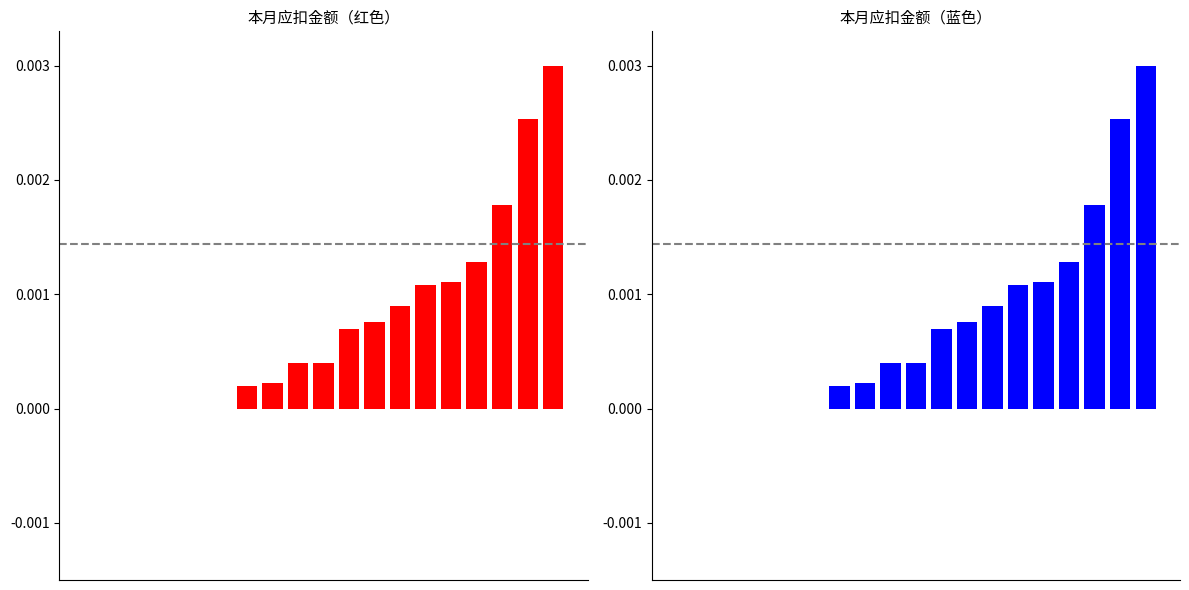

The chart shows a value of 0.0 at 18. True or false?

False